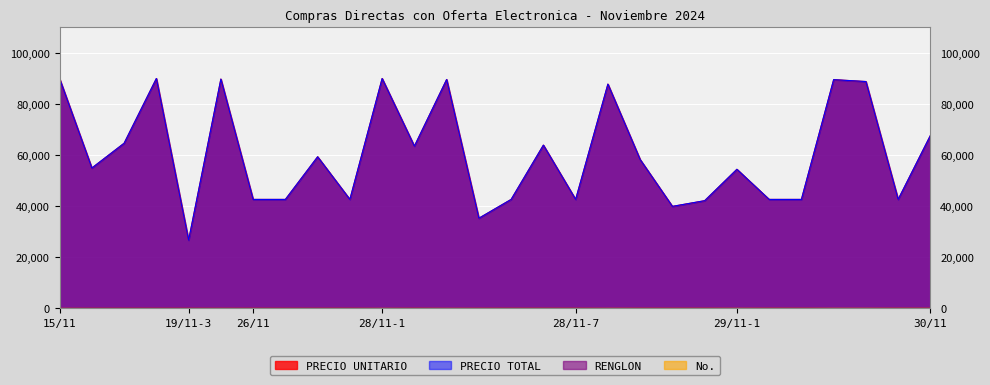

Which category has the lowest value in the PRECIO UNITARIO series?

19/11-3